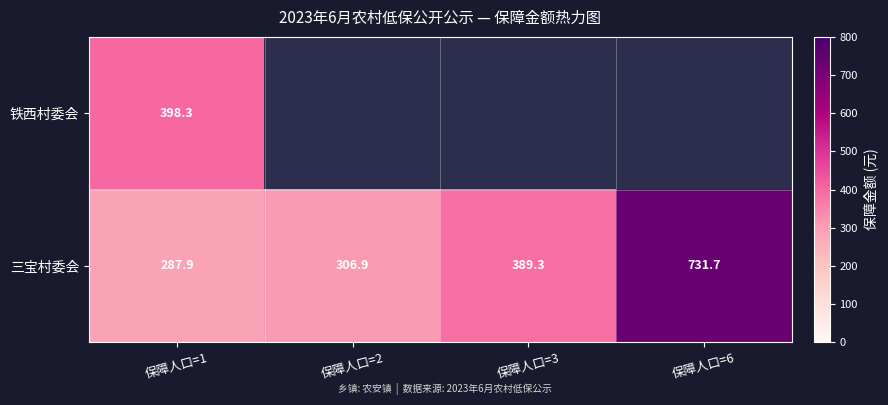

What is the sum of the 三宝村委会 values at 保障人口=1 and 保障人口=3?

677.2